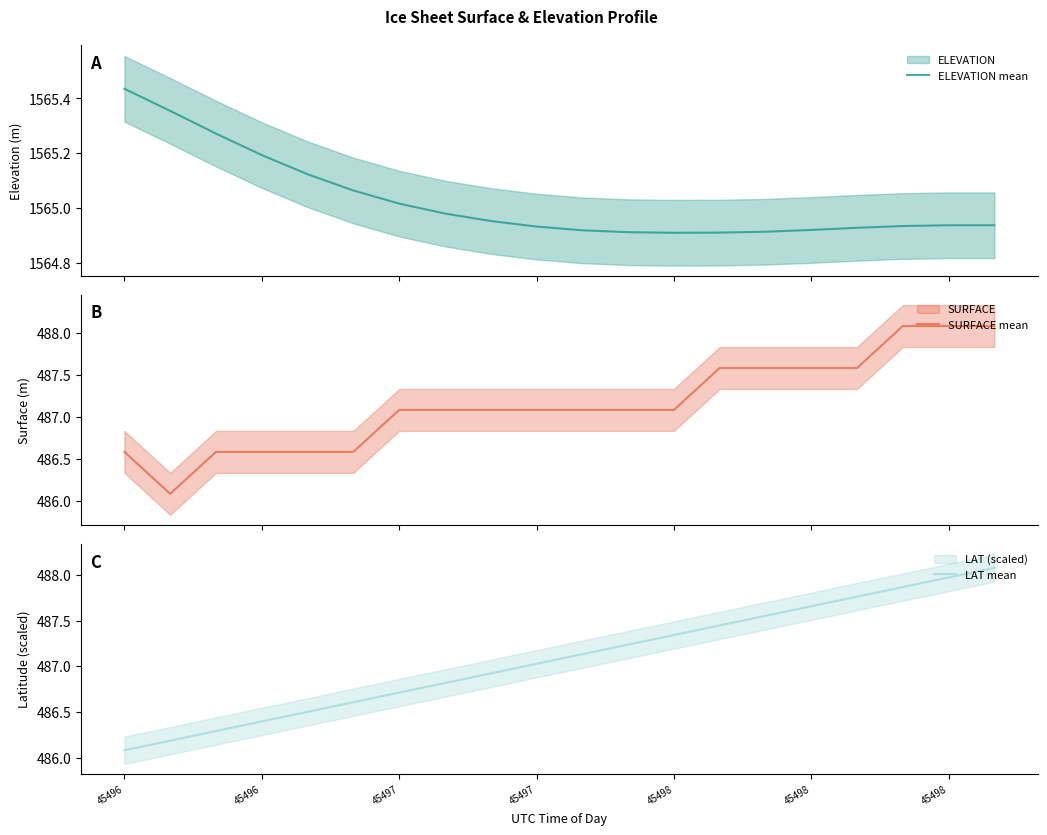

Is this an area chart (filled region under the line)?

No